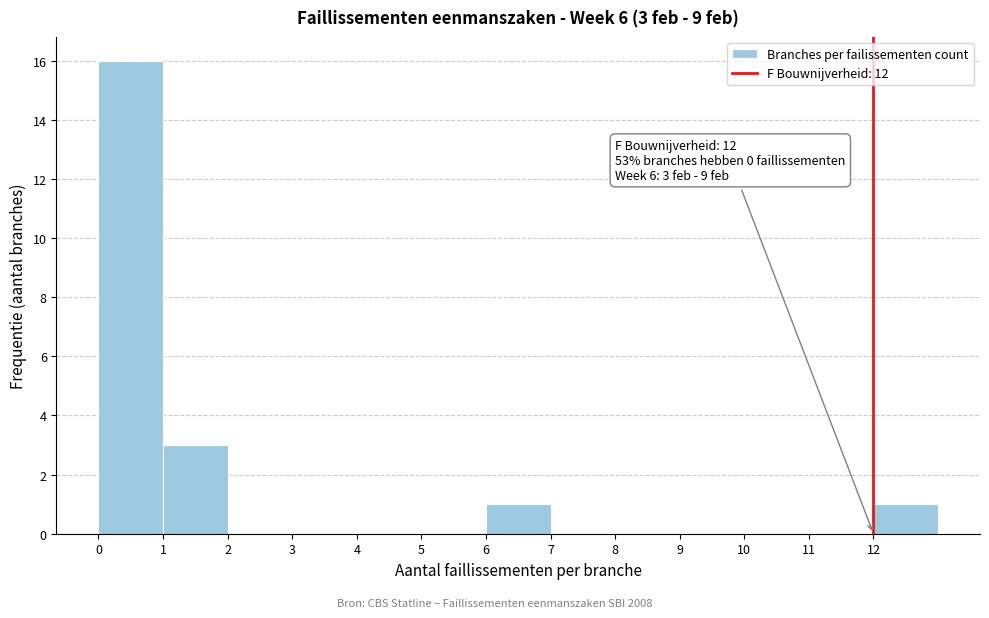

Over which range of the x-axis is the bar tallest?

0 to 1